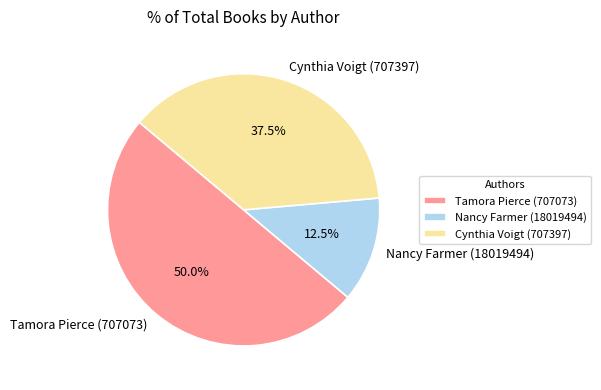

To the nearest percent, what is the difference between the Cynthia Voigt (707397) and Nancy Farmer (18019494) slice percentages?

25%